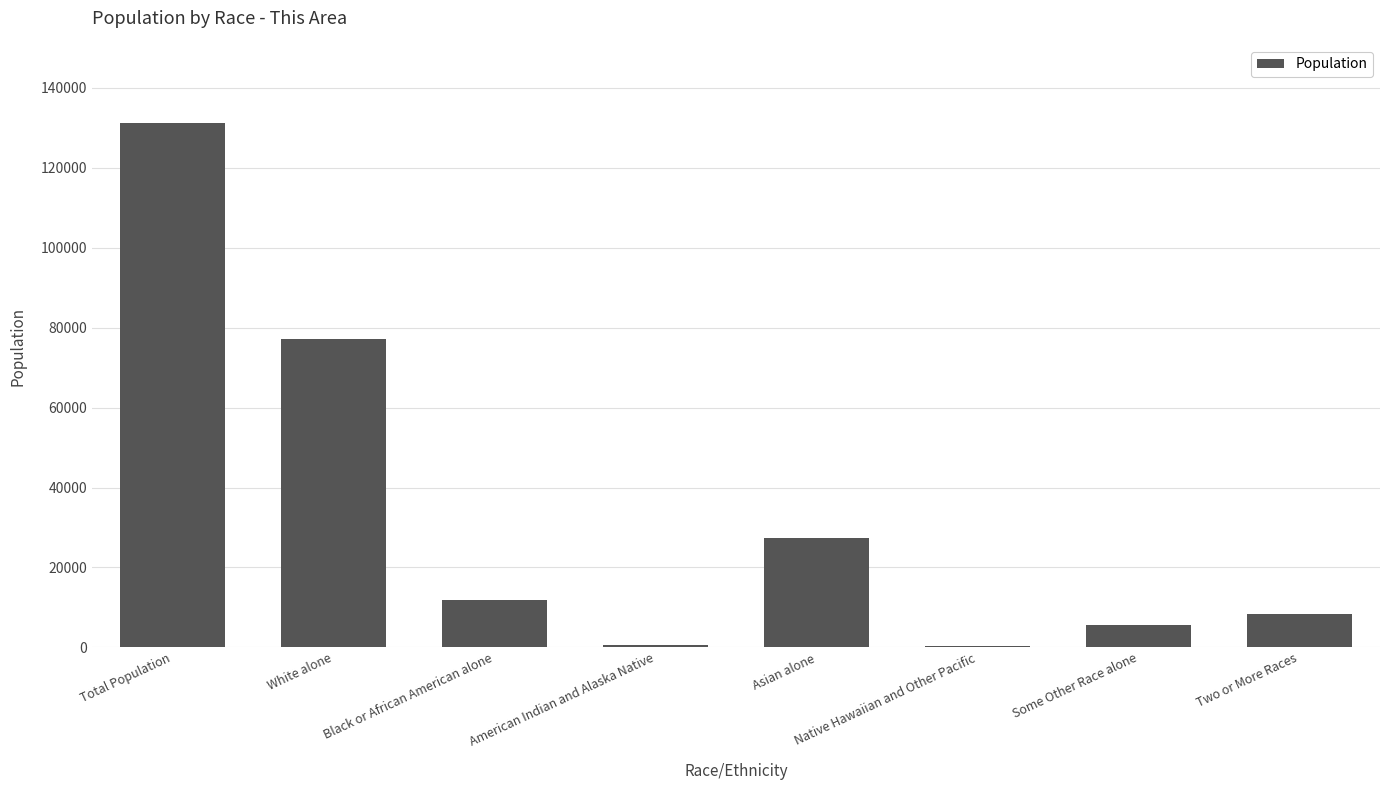

What is the difference between the values at Total Population and American Indian and Alaska Native?

130552